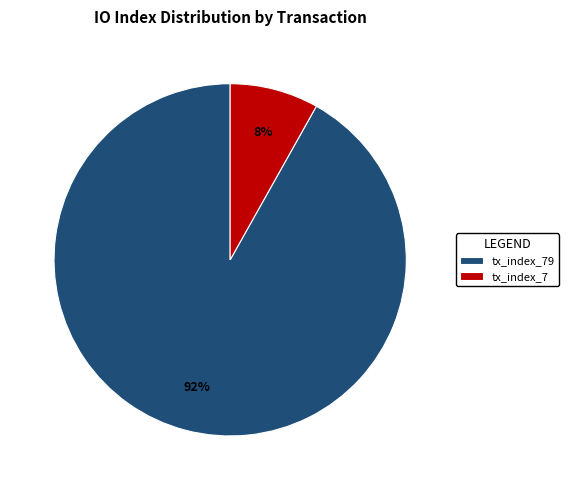

How many segments does this pie chart have?

2